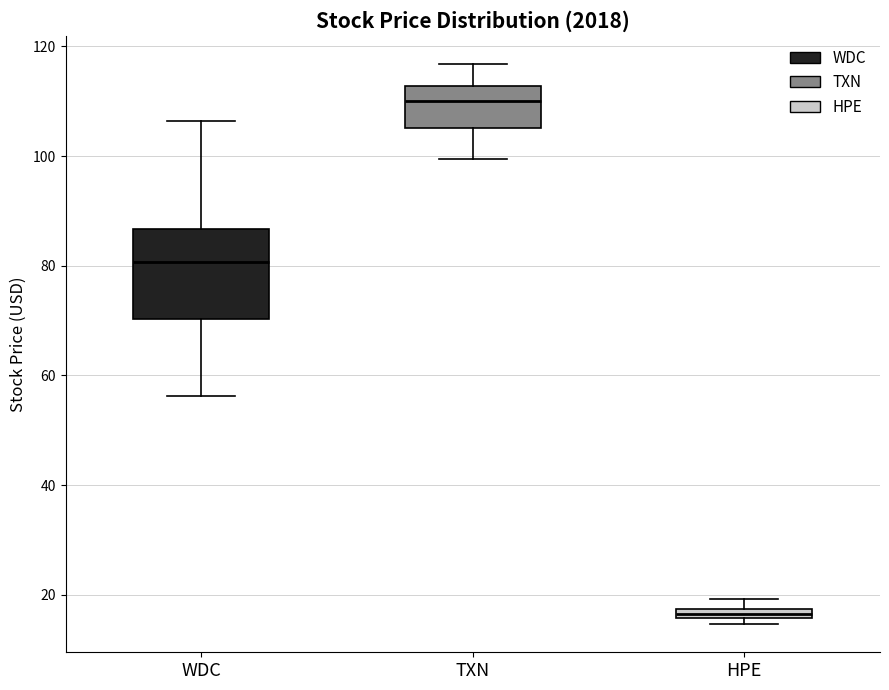

Which box has the lowest median line?

HPE